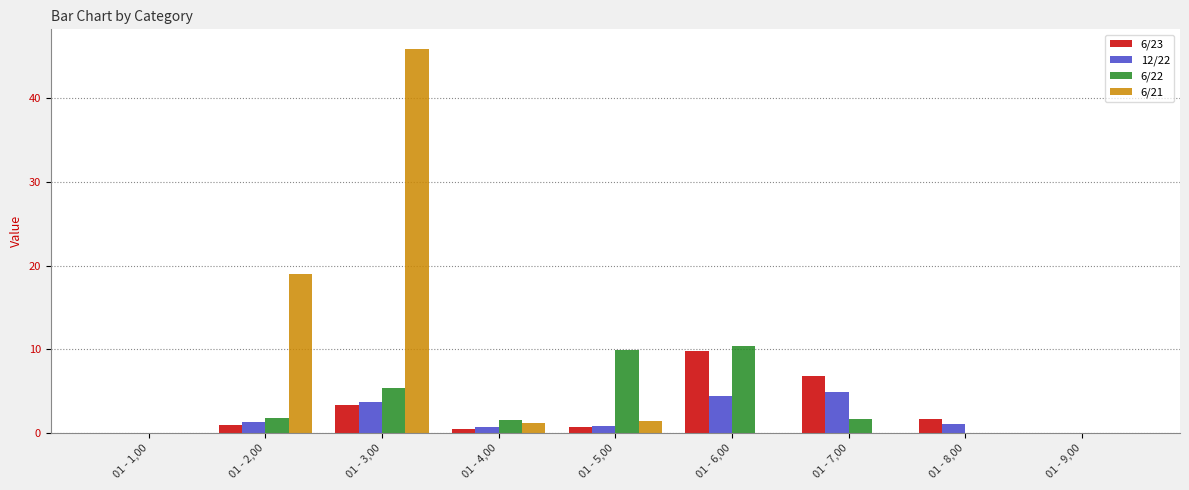

What is the sum of all 6/23 values?

23.7